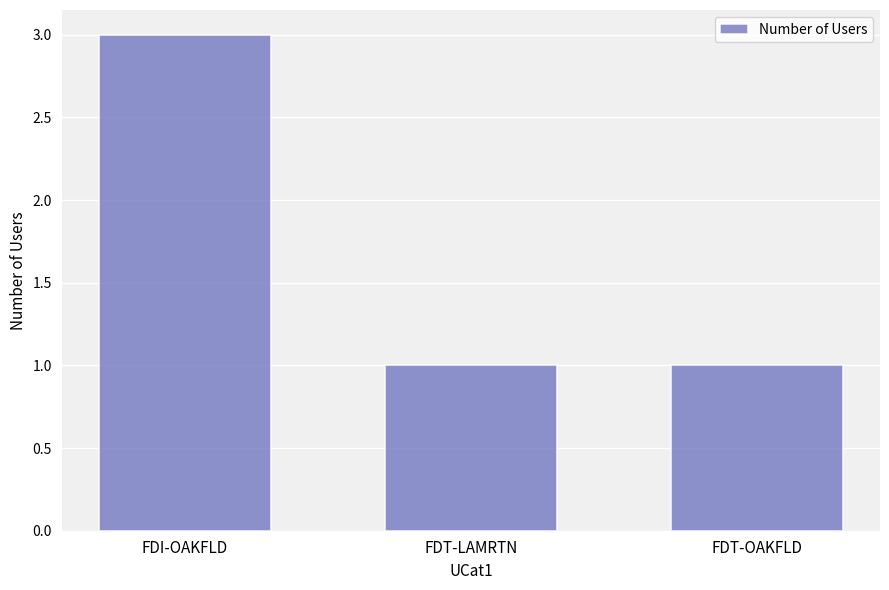

What is the value of the 2nd bar from the left?

1